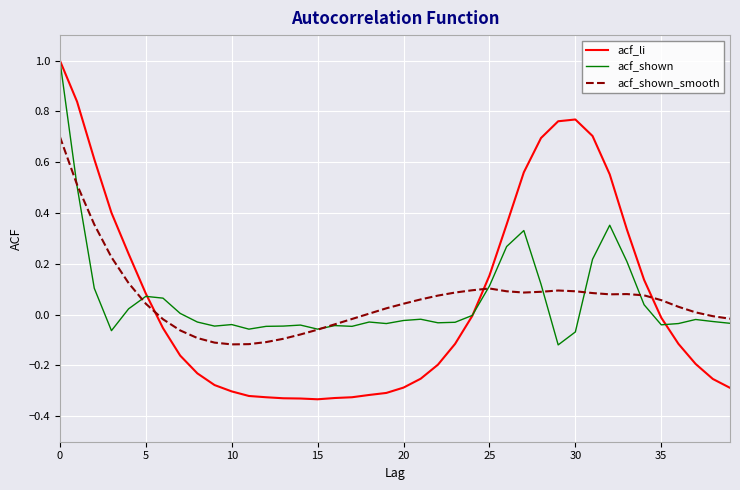

Which series has the widest spread of values?

acf_li